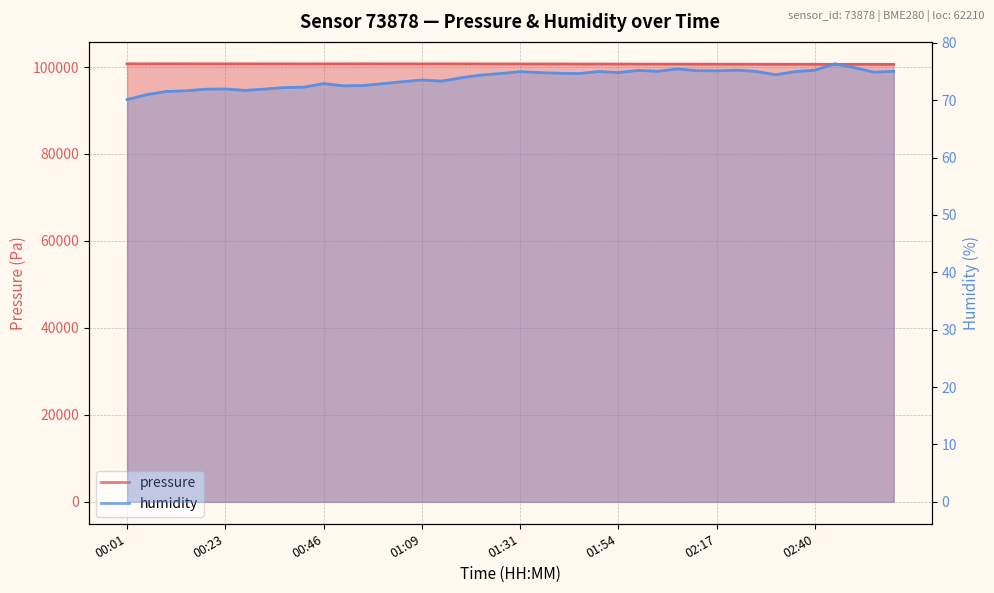

Between 00:55 and 02:13, which is larger?

00:55